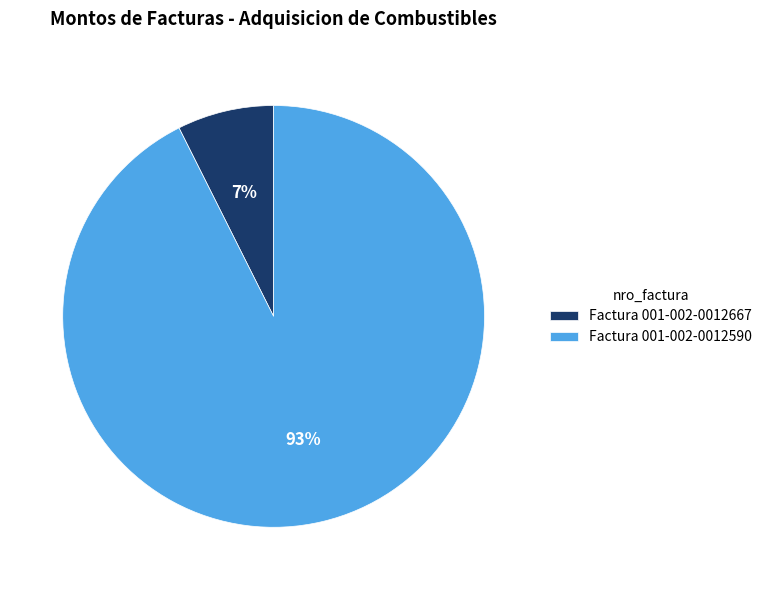

Count the number of slices in the pie.

2